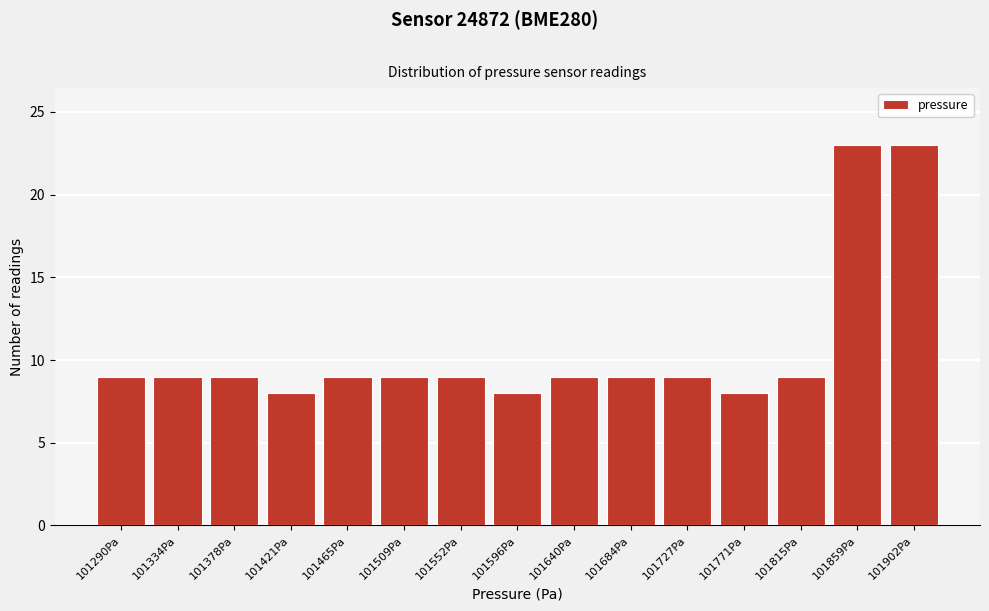

Reading left to right, list all the values displayed in this chart.

101290Pa=9	101334Pa=9	101378Pa=9	101421Pa=8	101465Pa=9	101509Pa=9	101552Pa=9	101596Pa=8	101640Pa=9	101684Pa=9	101727Pa=9	101771Pa=8	101815Pa=9	101859Pa=23	101902Pa=23